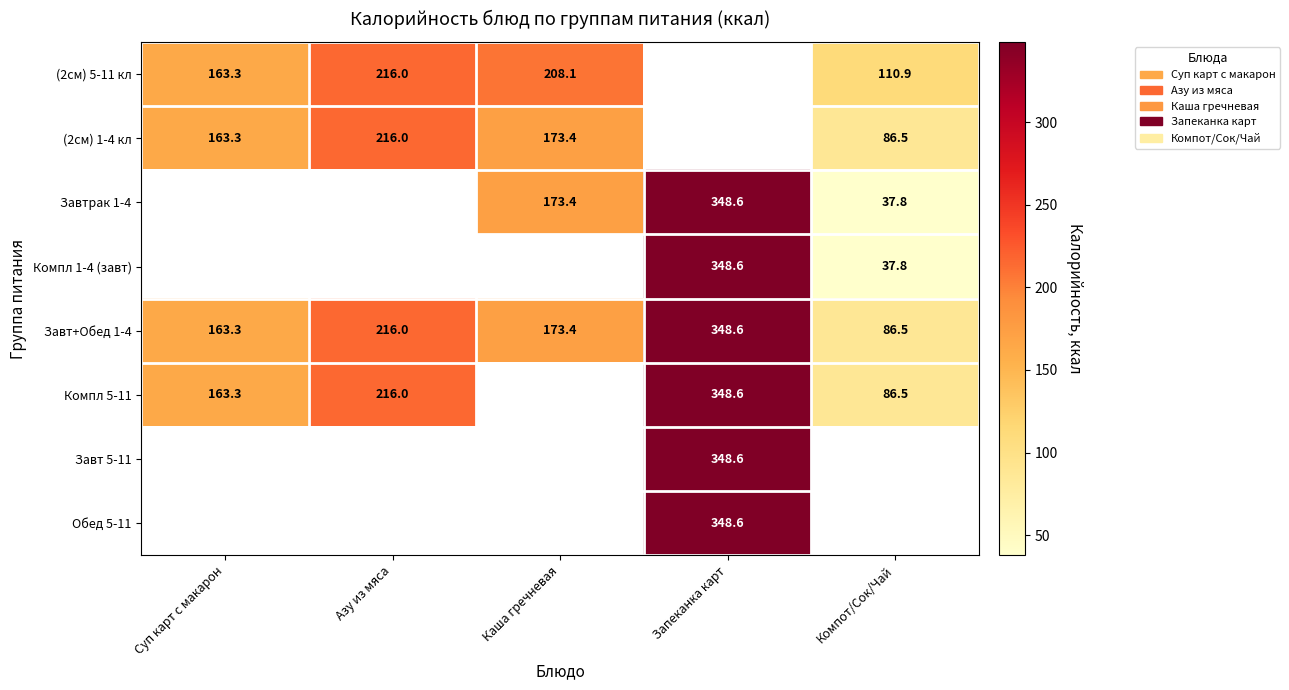

Count the number of categories in the chart.

5